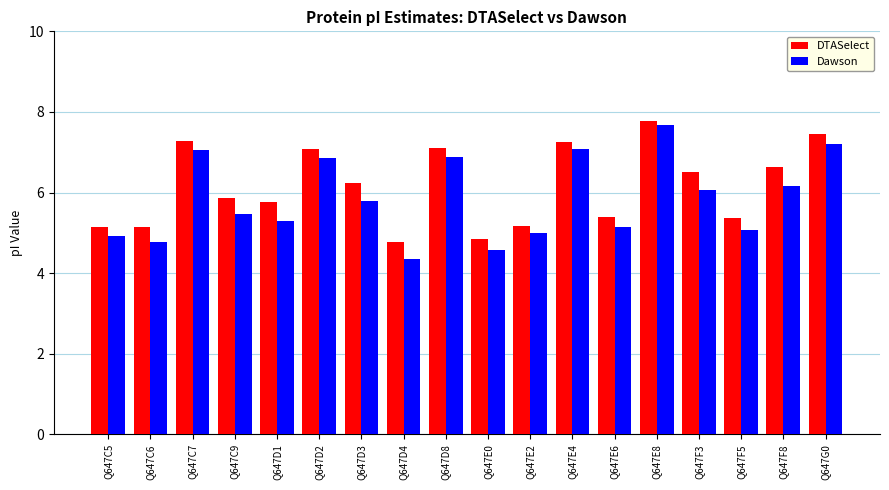

Rank the series by their average value, from highest to lowest.

DTASelect, Dawson